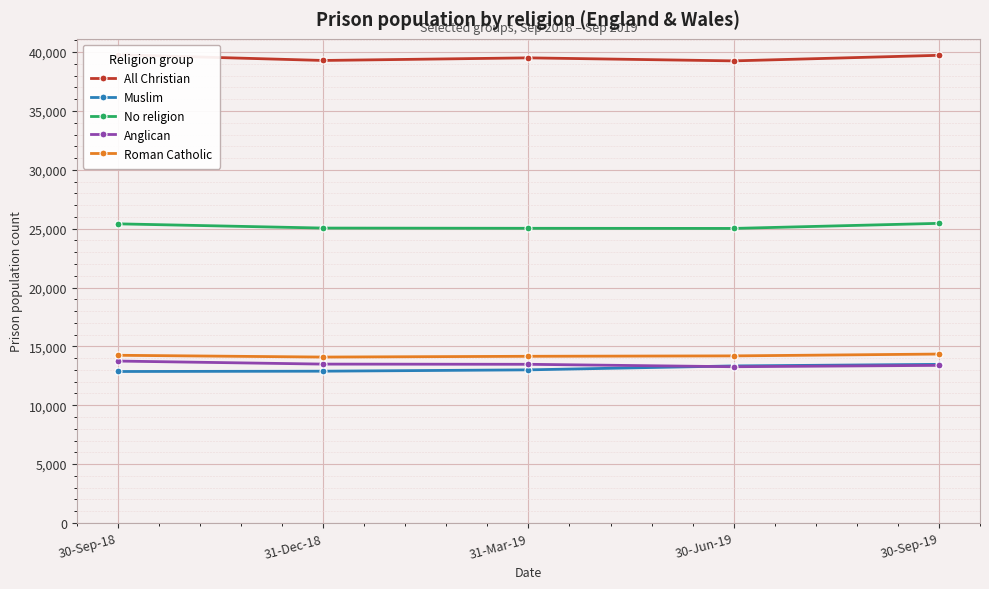

At which label is Roman Catholic closest to 14222?

30-Sep-18